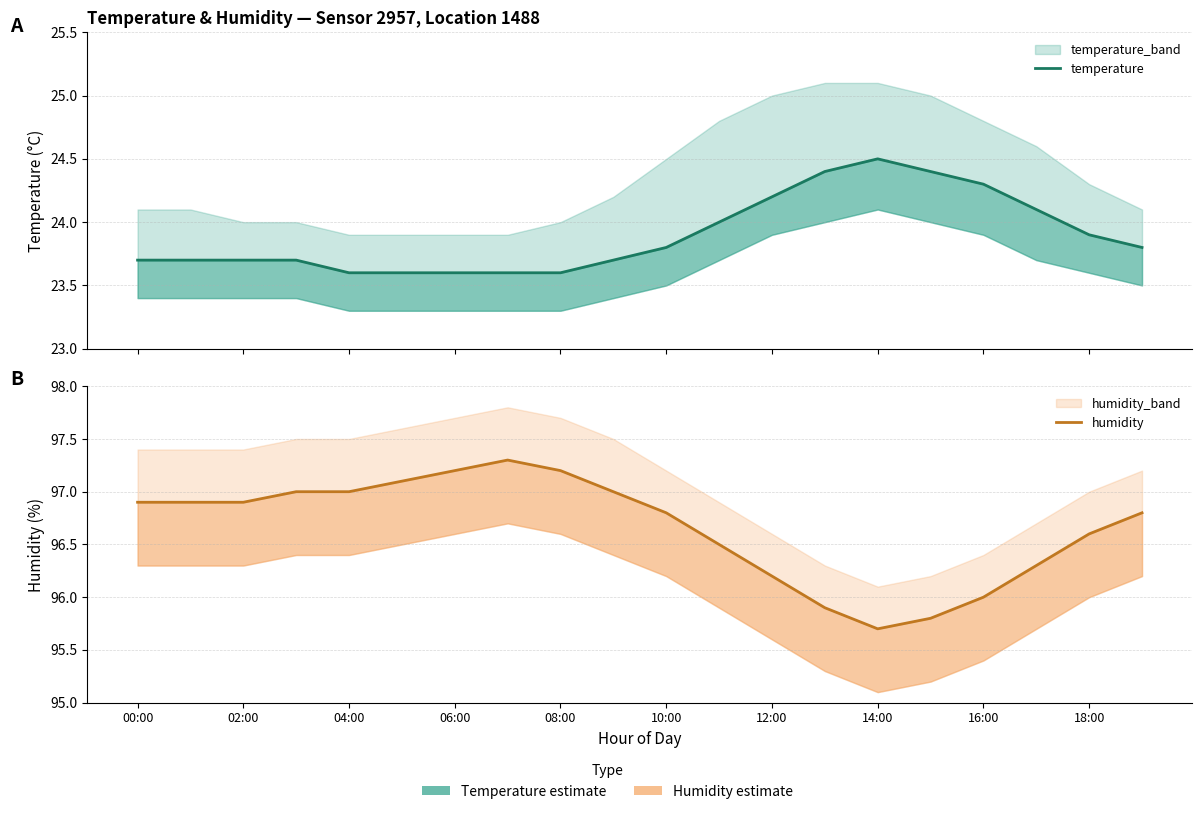

Which has a higher value, 02:00 or 10?

10